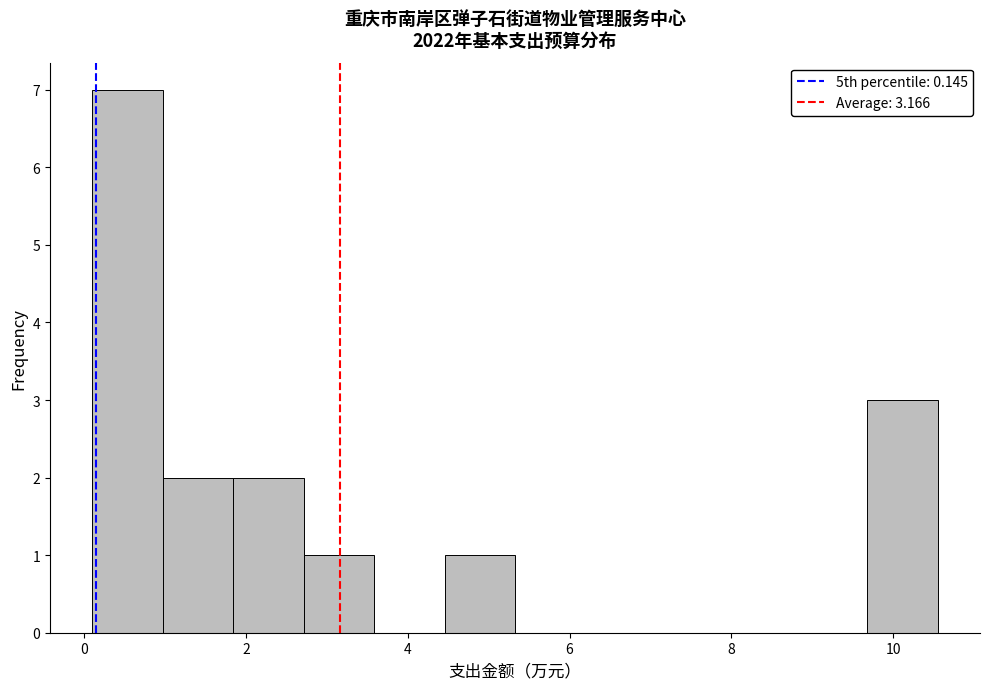

What is the height of the bar covering 1.8 to 2.8 on the x-axis? Neither the bar edges nor the heights are printed on the chart, so give them approximately, as read against the axes.

2